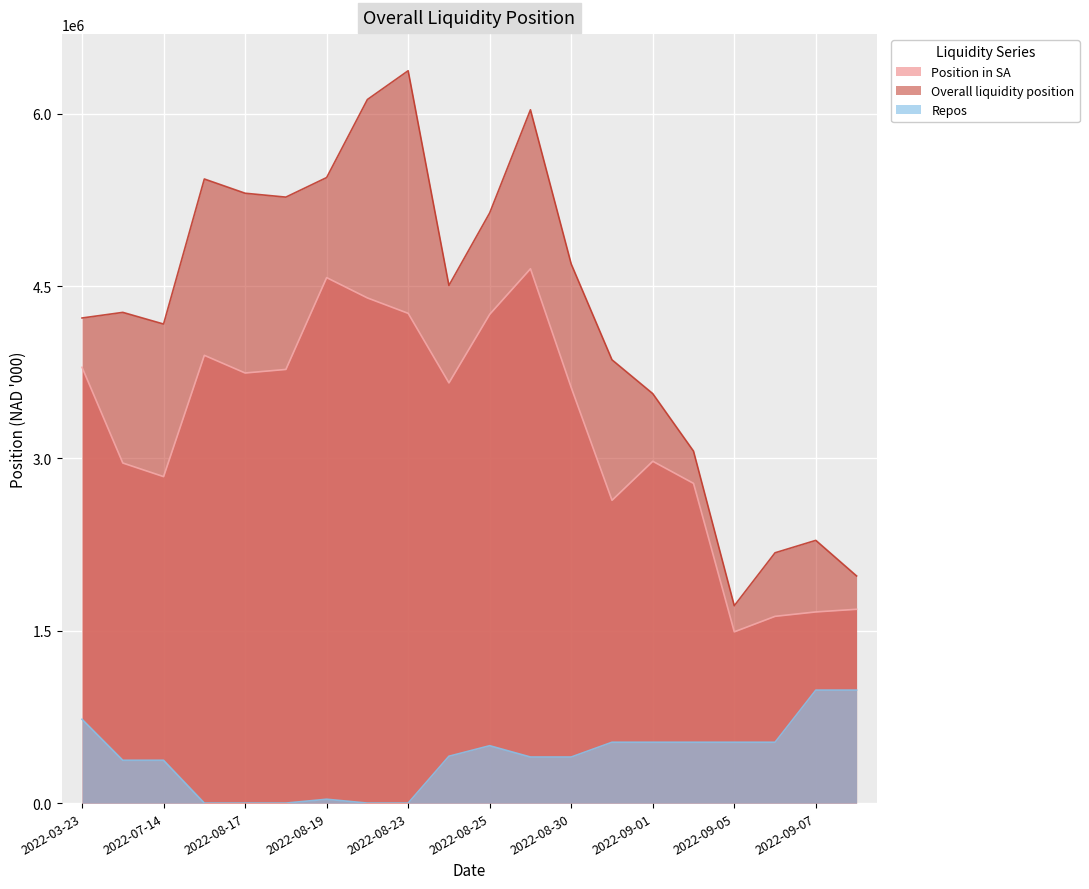

What is the greatest value displayed?

6375696.1